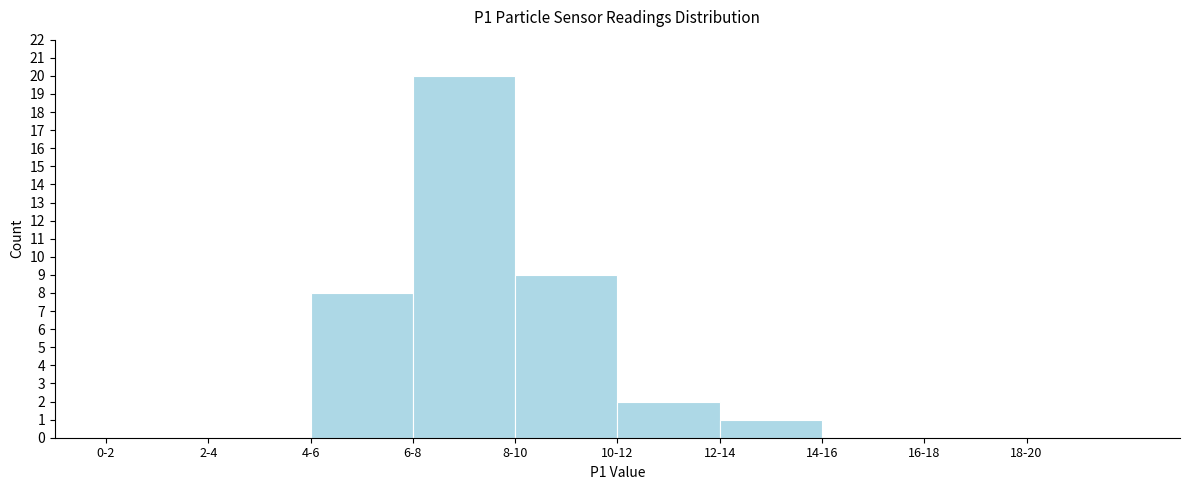

Reading right to left, extract all data points from this chart.

18-20=0	16-18=0	14-16=0	12-14=1	10-12=2	8-10=9	6-8=20	4-6=8	2-4=0	0-2=0